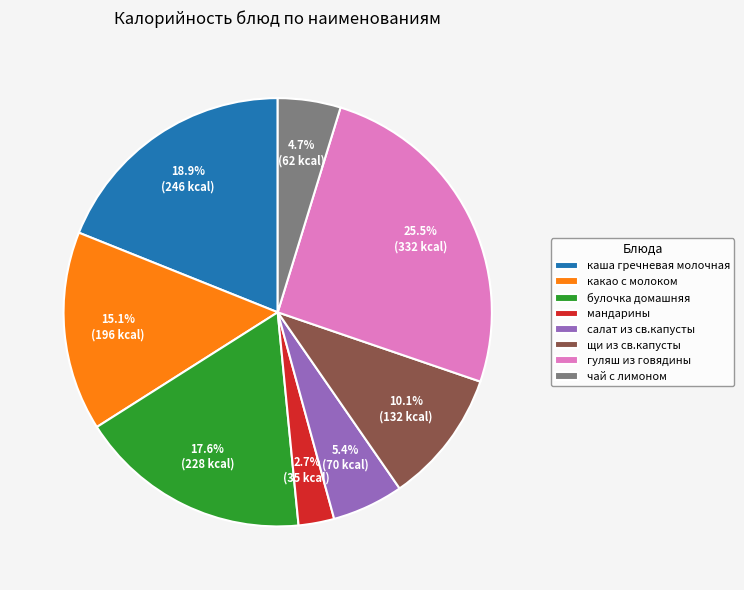

What is the largest slice in the pie chart?

гуляш из говядины